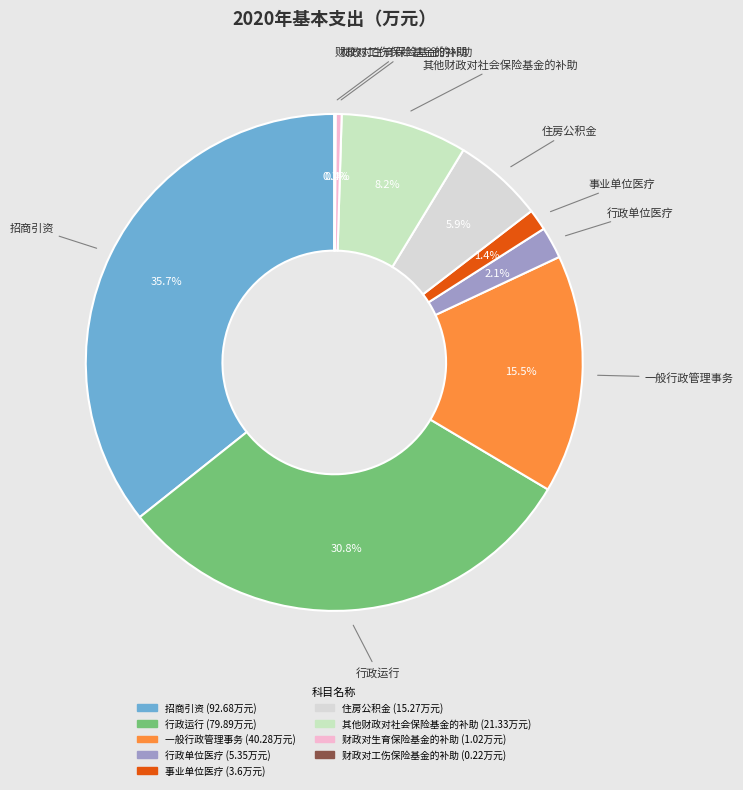

Between 一般行政管理事务 and 行政单位医疗, which is larger?

一般行政管理事务